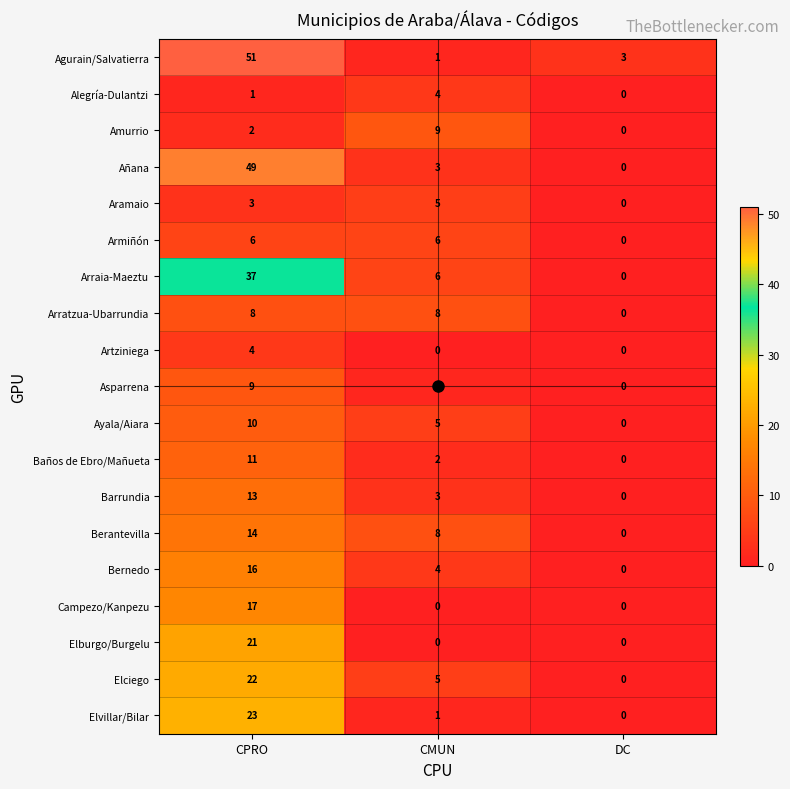

How many positive values does the Armiñón series have?

2